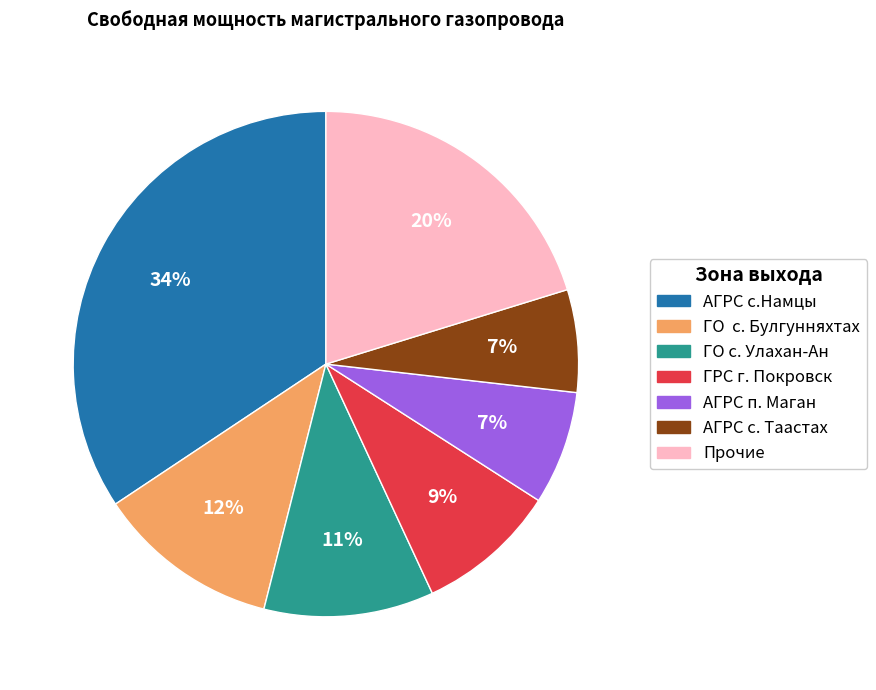

True or false: АГРС с. Таастах accounts for 7% of the total.

True